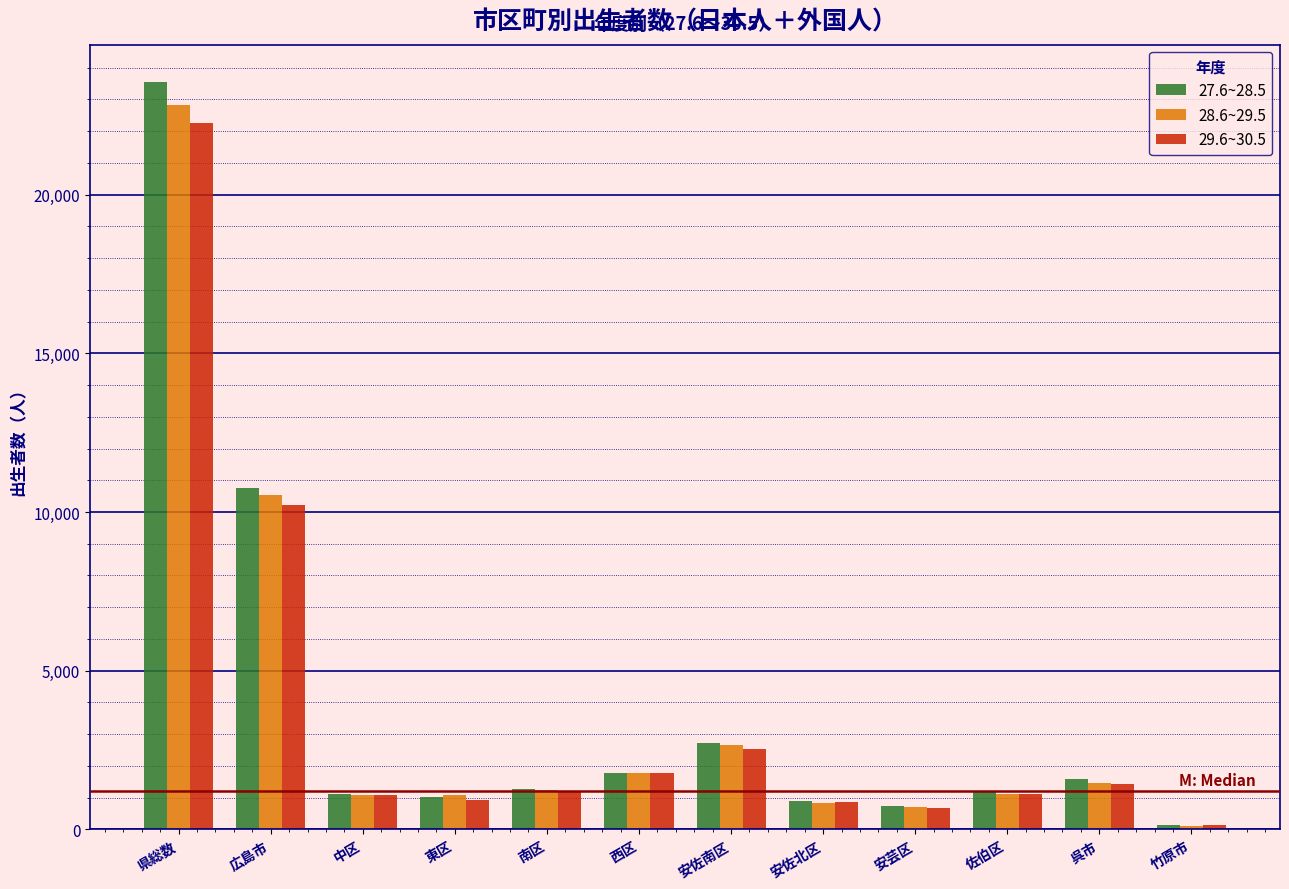

The value of 29.6~30.5 at 安芸区 is 687. True or false?

True